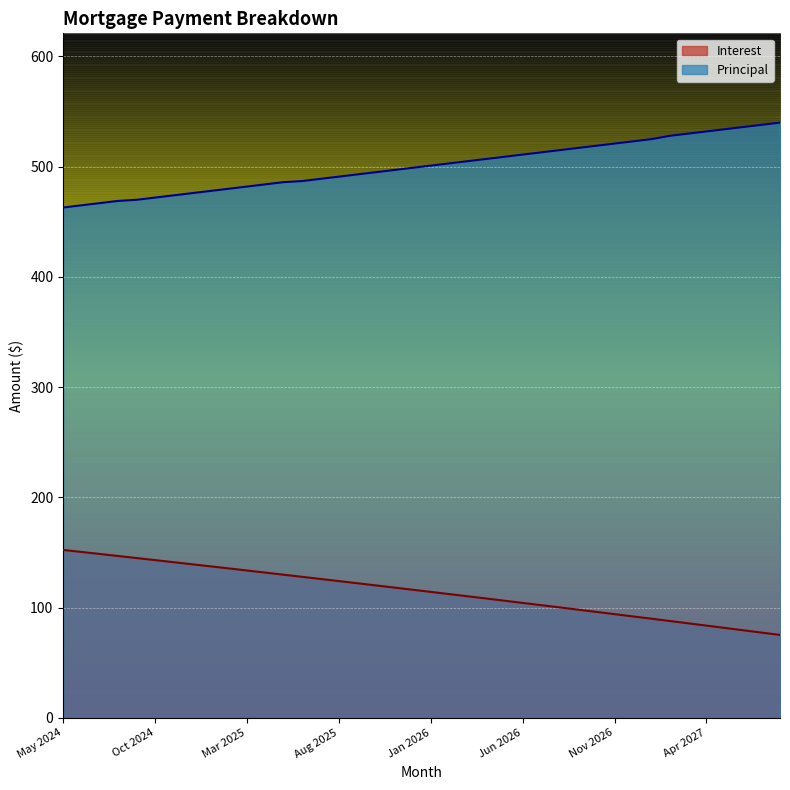

What is the minimum value for Interest?

75.2